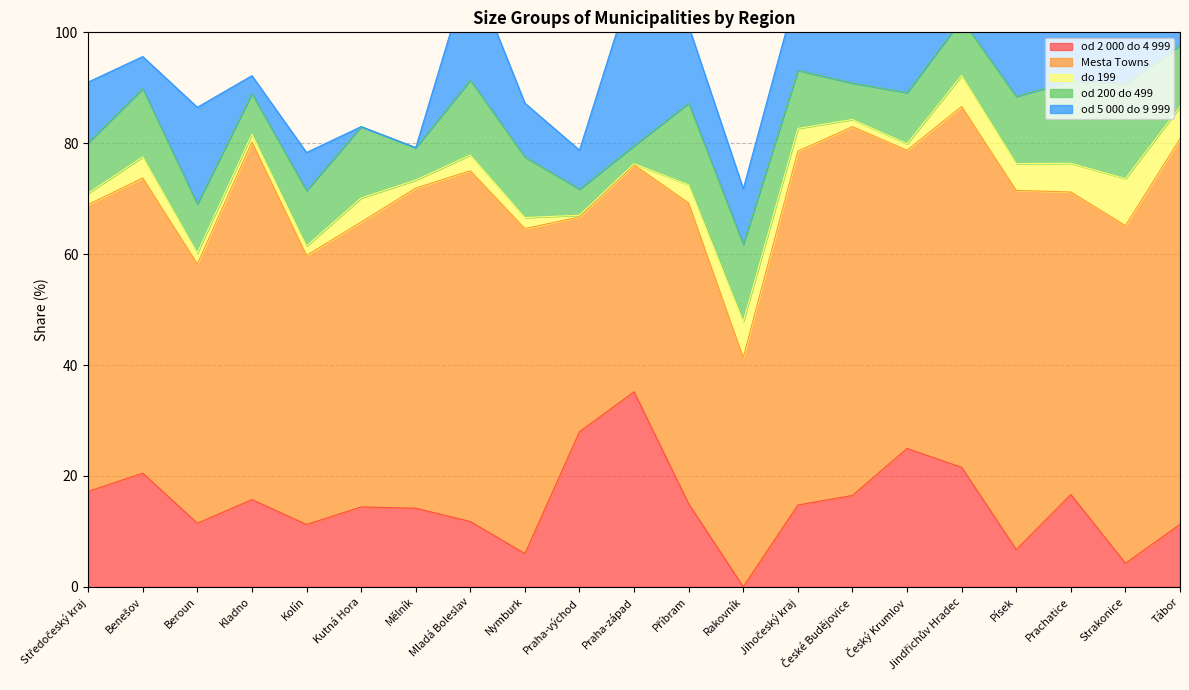

How many values in the od 5 000 do 9 999 series exceed 11?

11